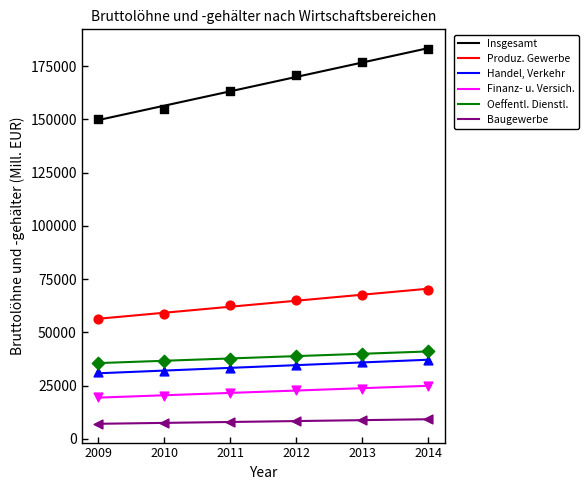

At how many categories does at least one series exceed 146791?

6